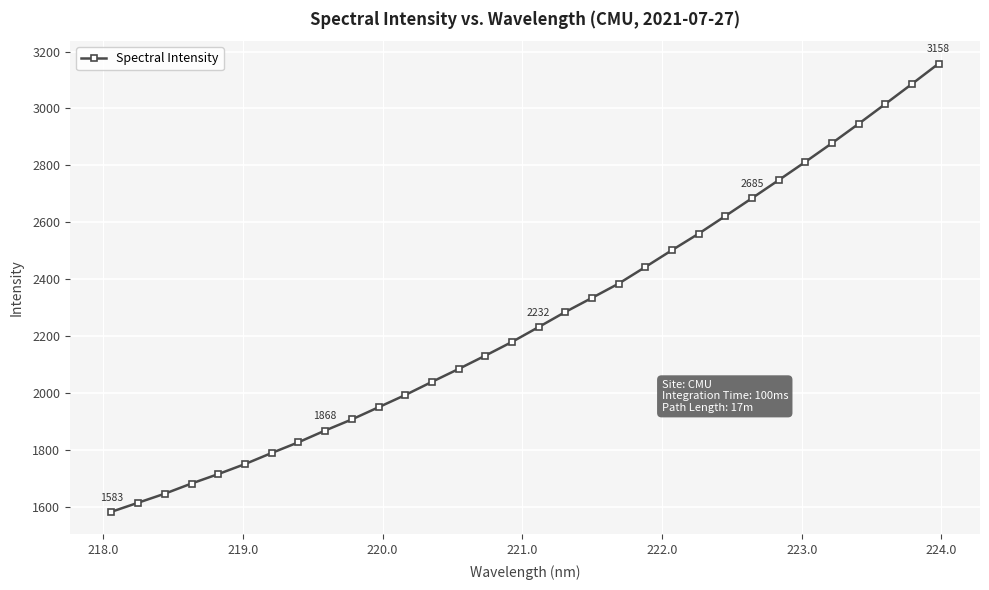

What is the smallest value displayed?

1582.8